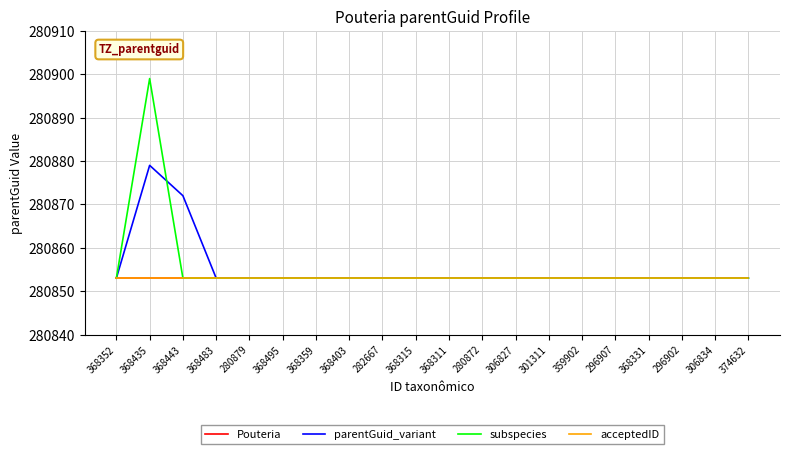

Does the chart have visible grid lines?

Yes